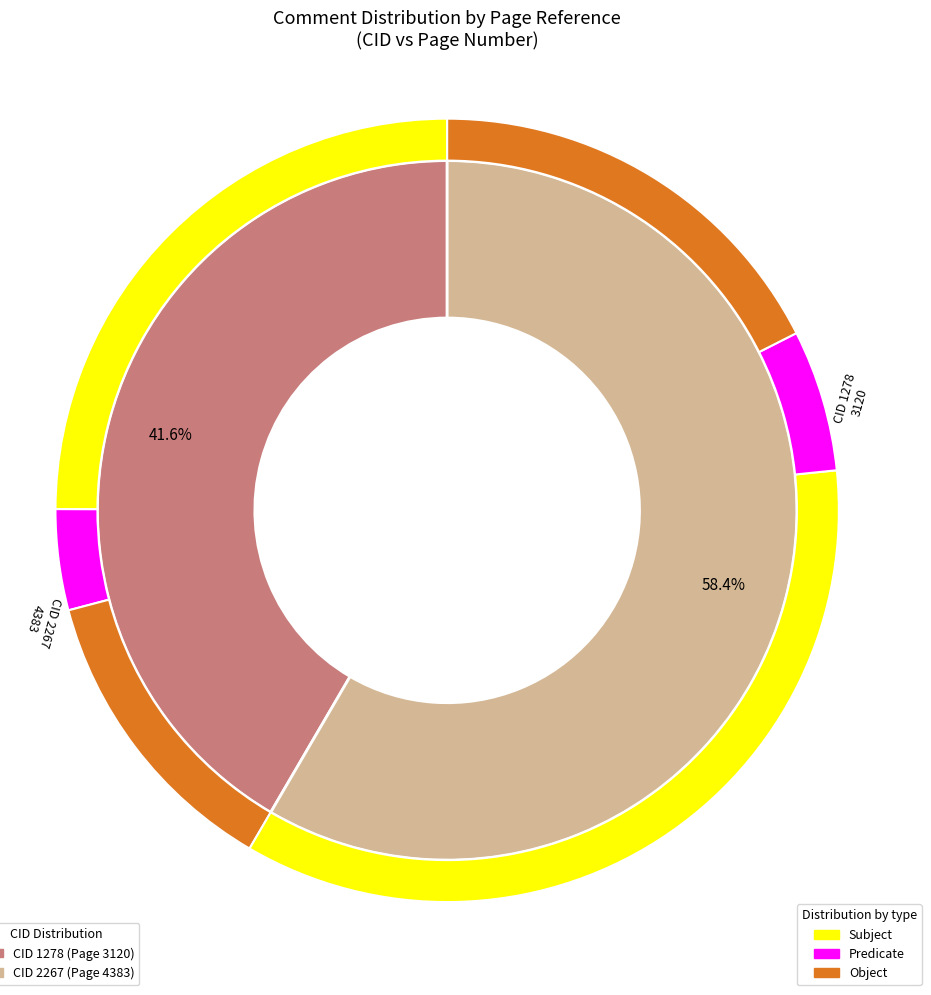

Is there a majority slice in this chart?

Yes